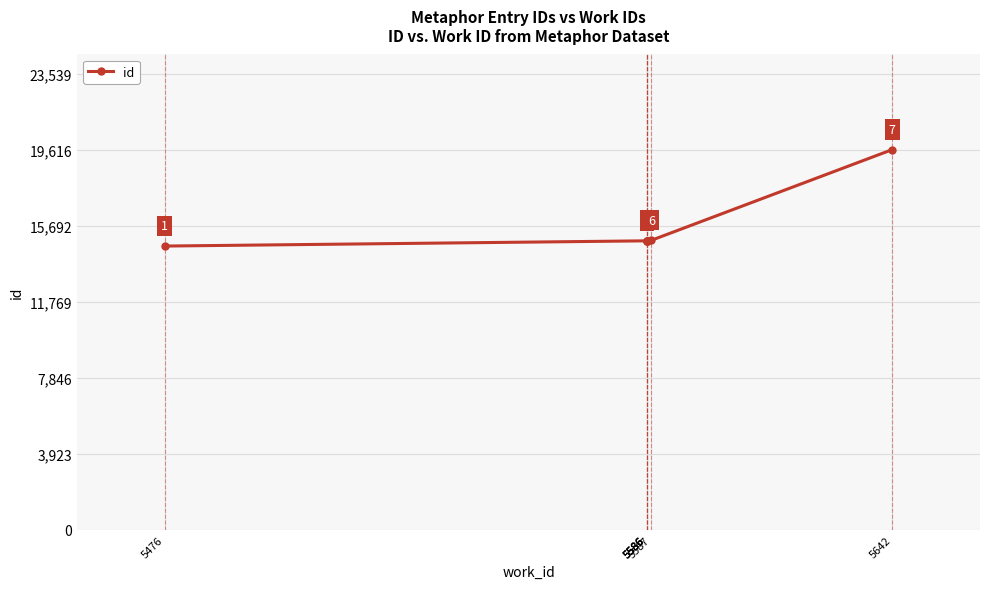

Reading left to right, what are all the values shown in this chart?

14640	14910	14916	14918	14923	14935	19616